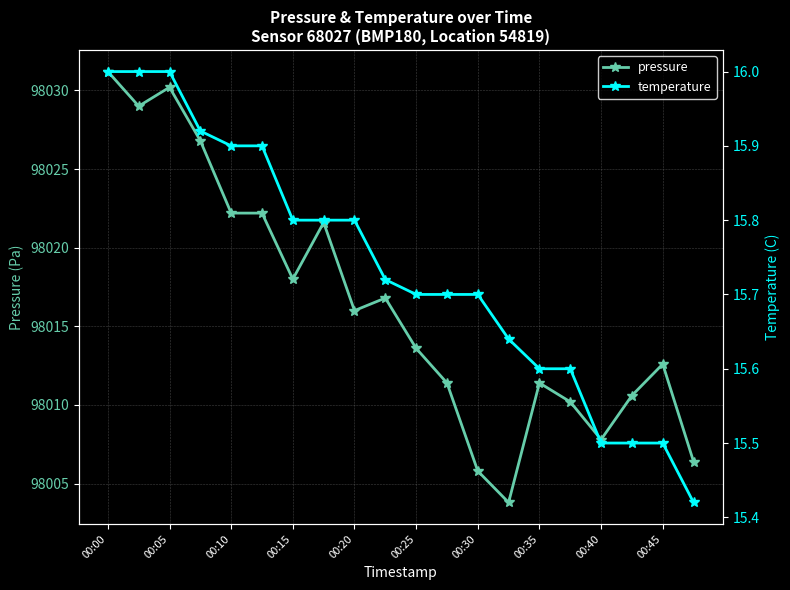

True or false: pressure has a value of 98016.0 at 00:20.

True